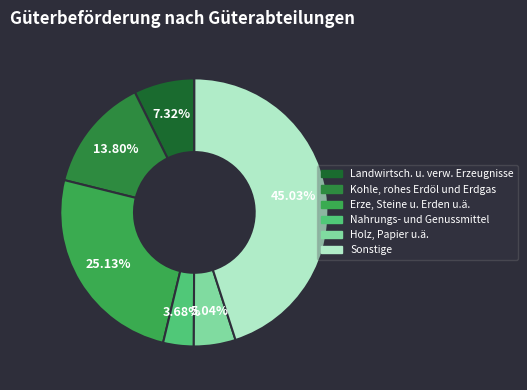

How many slices are in this pie chart?

6